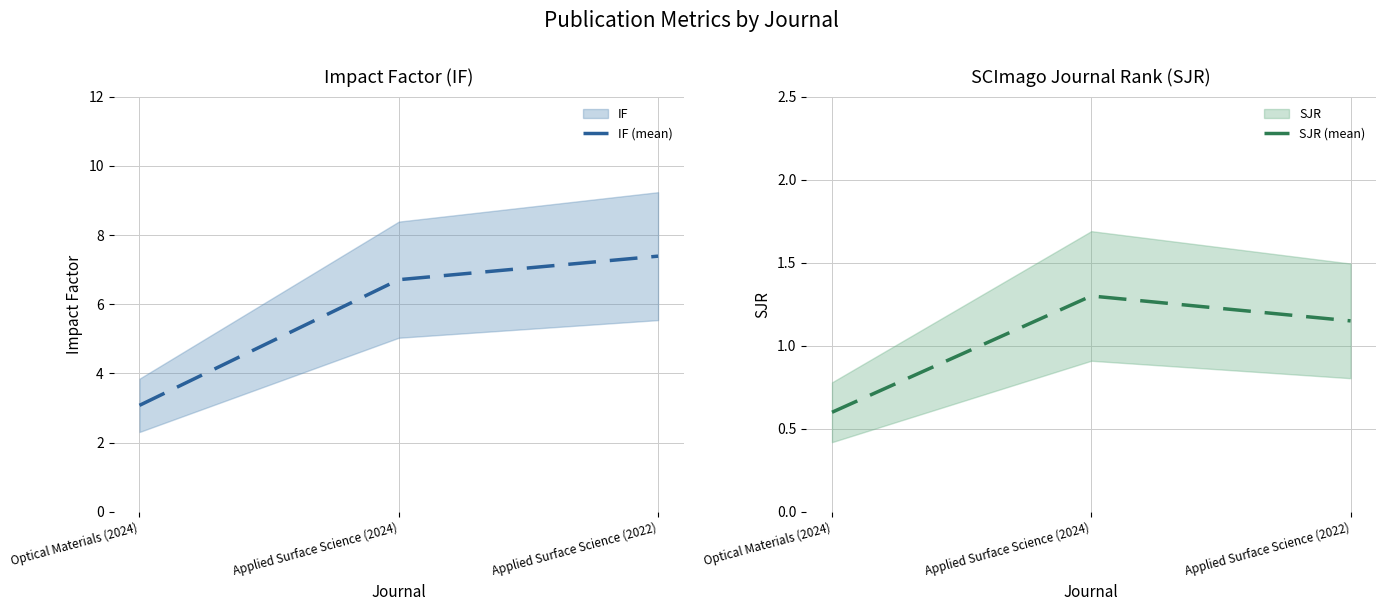

What is the sum of the IF (mean) values at Applied Surface Science (2024) and Optical Materials (2024)?

9.8